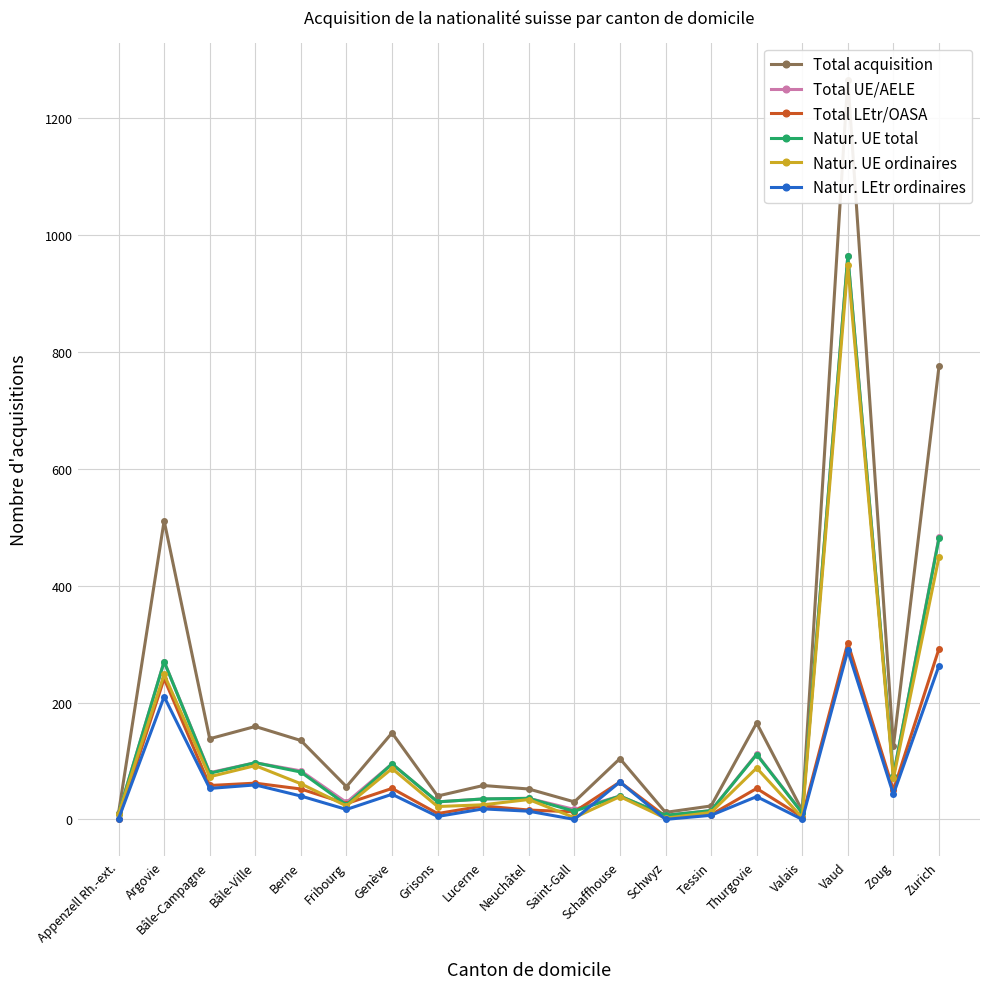

At which category is the sum across all series the highest?

Vaud